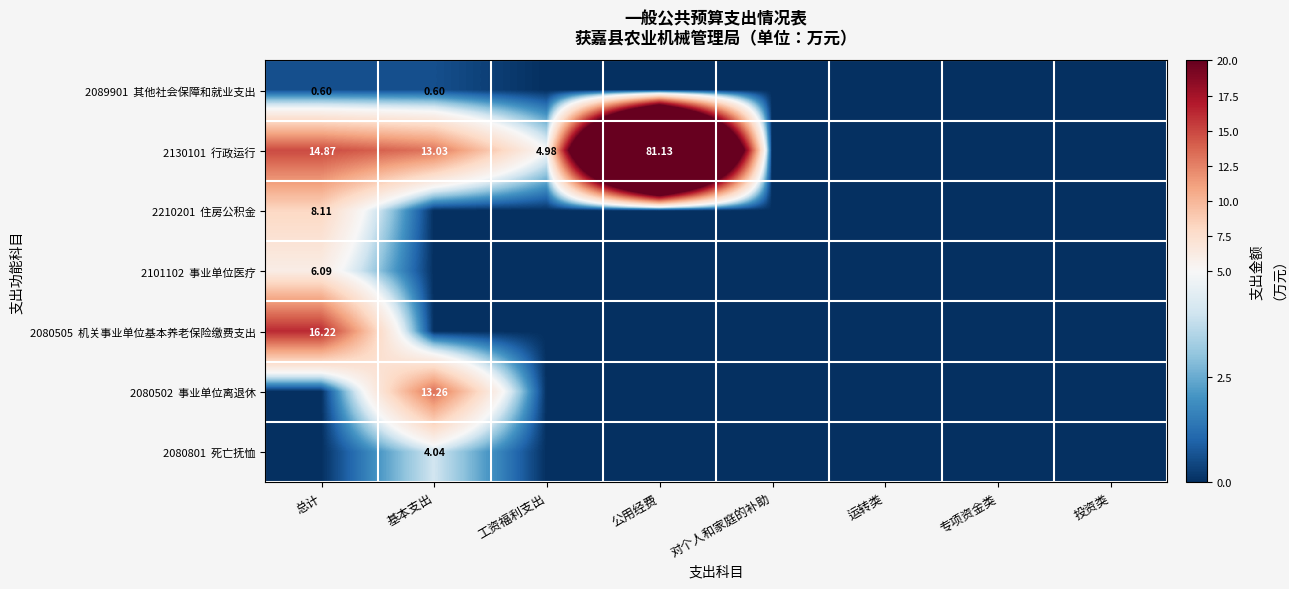

What is the total value across all series at 总计?

45.9